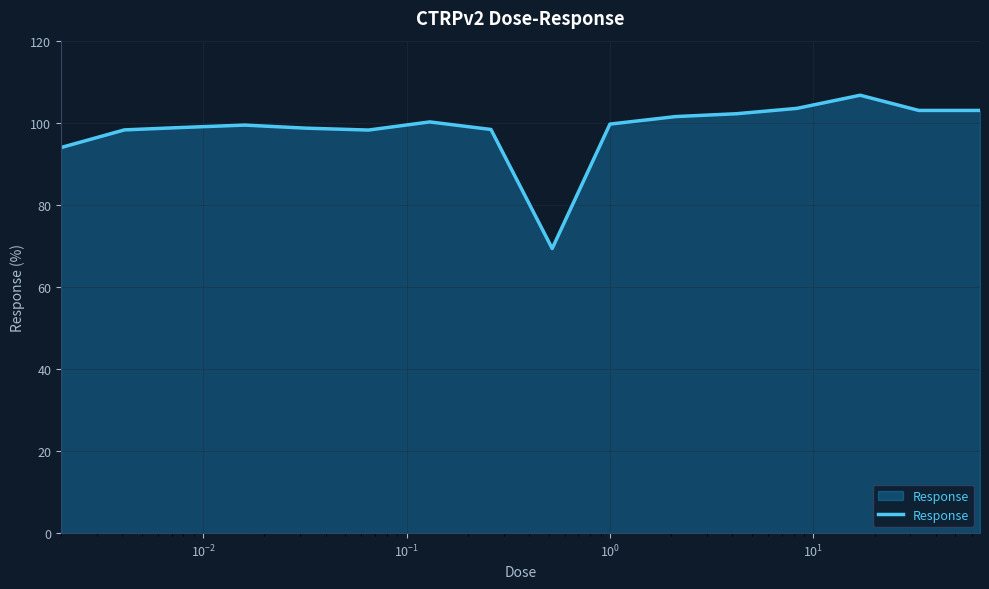

What is the maximum value shown in the chart?

106.7